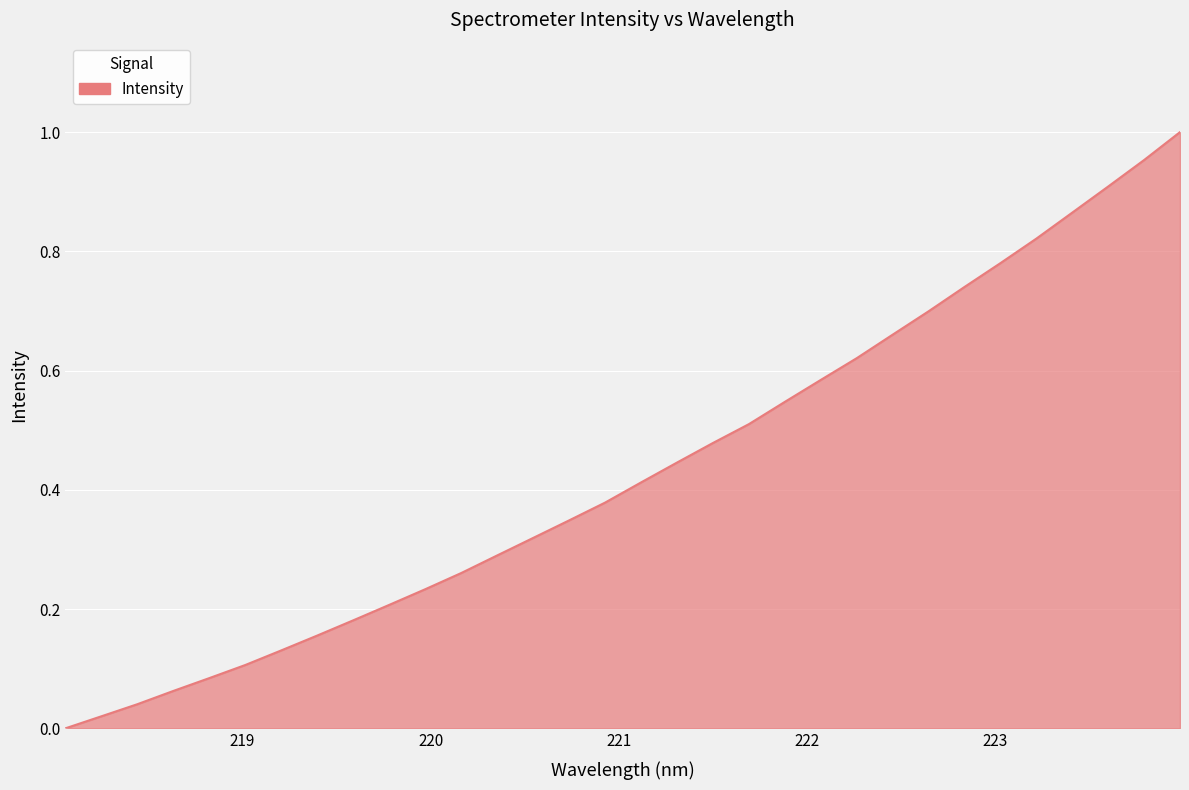

Reading right to left, list all the values displayed in this chart.

1.0	1.0	0.9	0.9	0.8	0.8	0.7	0.7	0.7	0.6	0.6	0.5	0.5	0.5	0.4	0.4	0.4	0.3	0.3	0.3	0.3	0.2	0.2	0.2	0.2	0.1	0.1	0.1	0.1	0.0	0.0	0.0